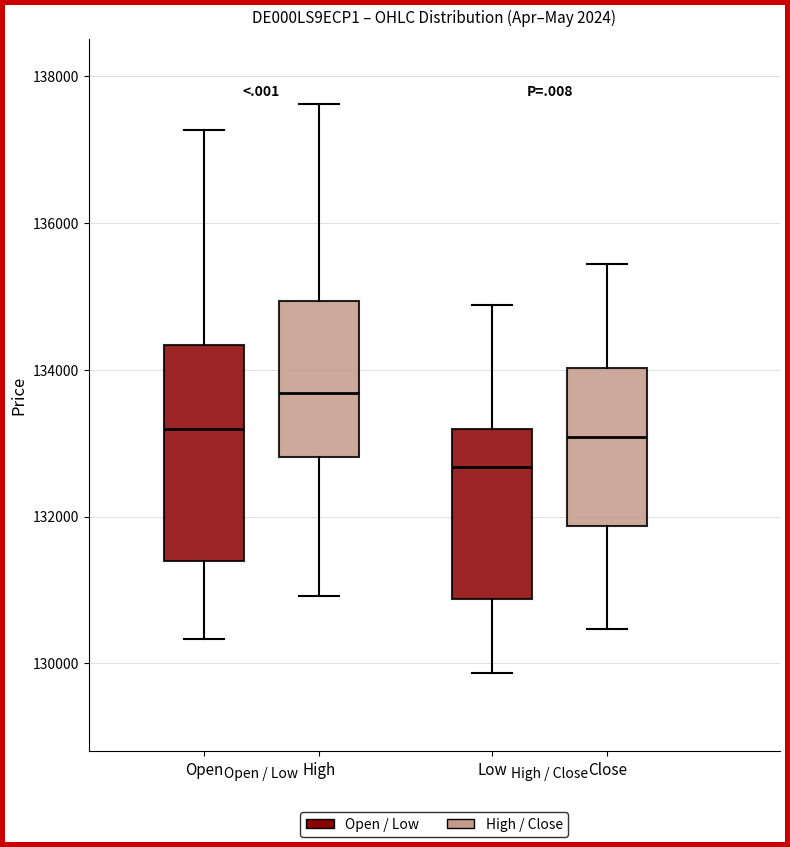

Where is the upper edge of the box for Open on the y-axis? The values are not printed on the chart, so give them approximately, as read against the axis.

134400